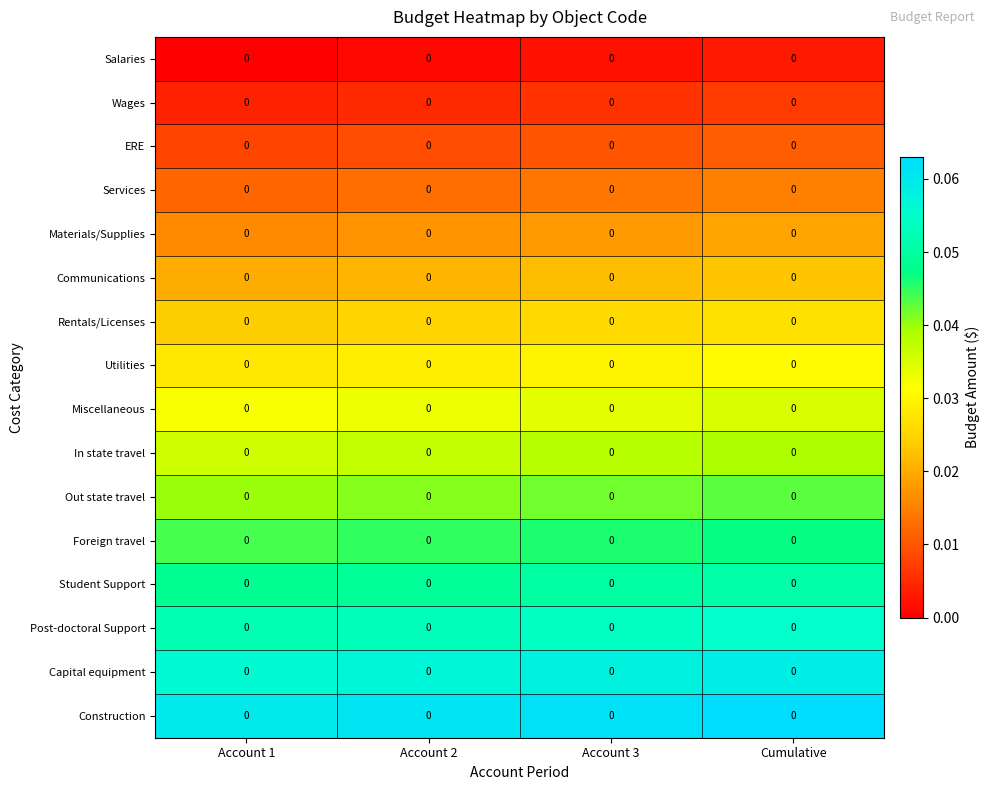

Which category has the lowest value in the ERE series?

Account 1